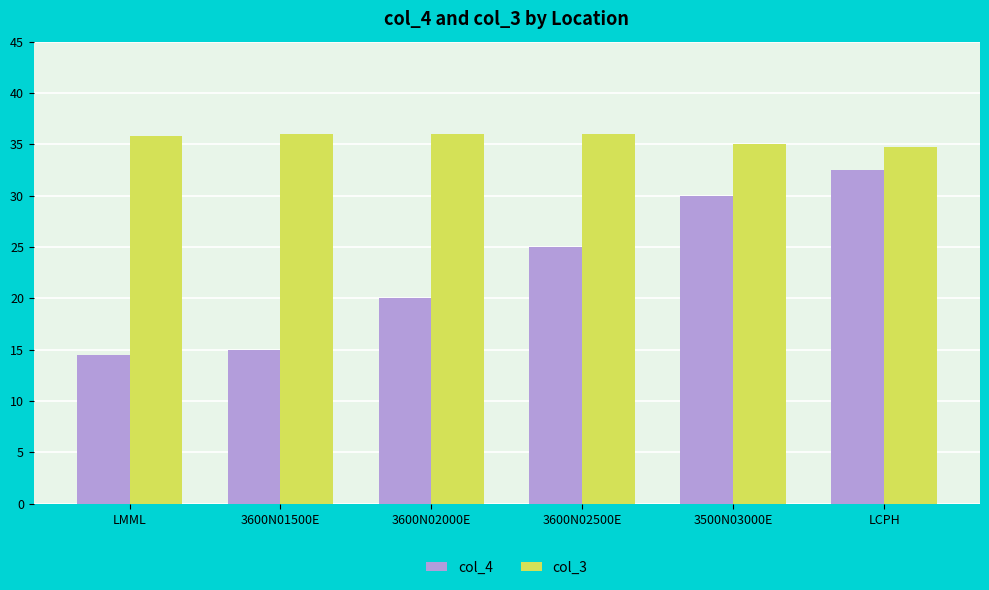

Which series changed the most between 3600N01500E and 3600N02000E?

col_4